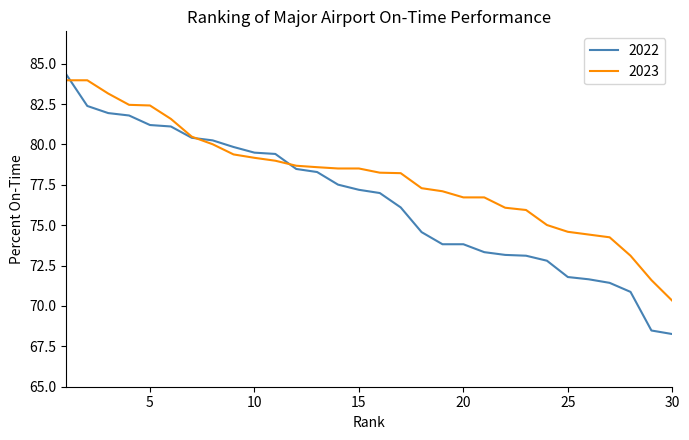

Which series has the widest spread of values?

2022